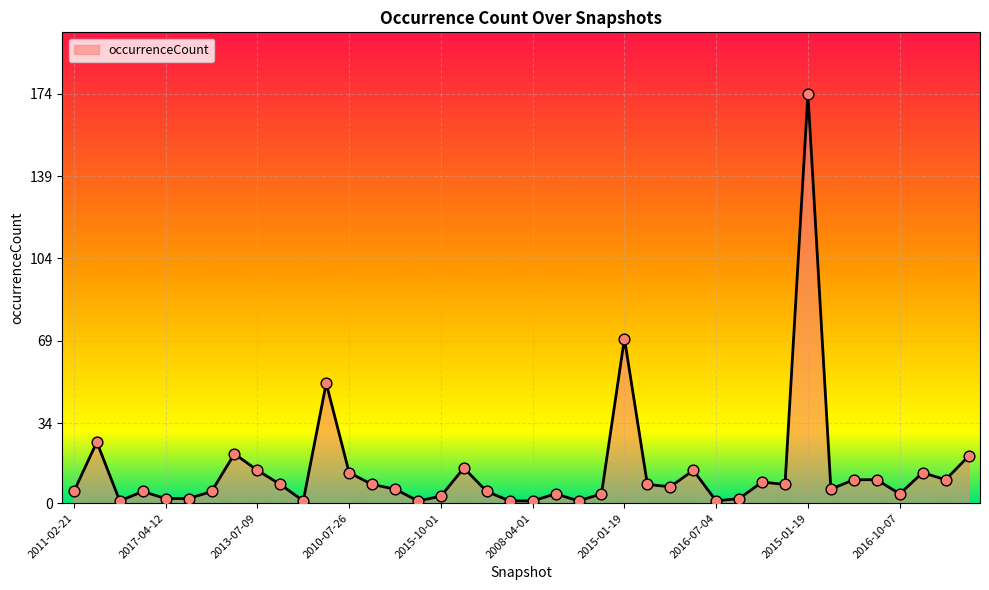

What is the difference between the maximum and minimum values?

173